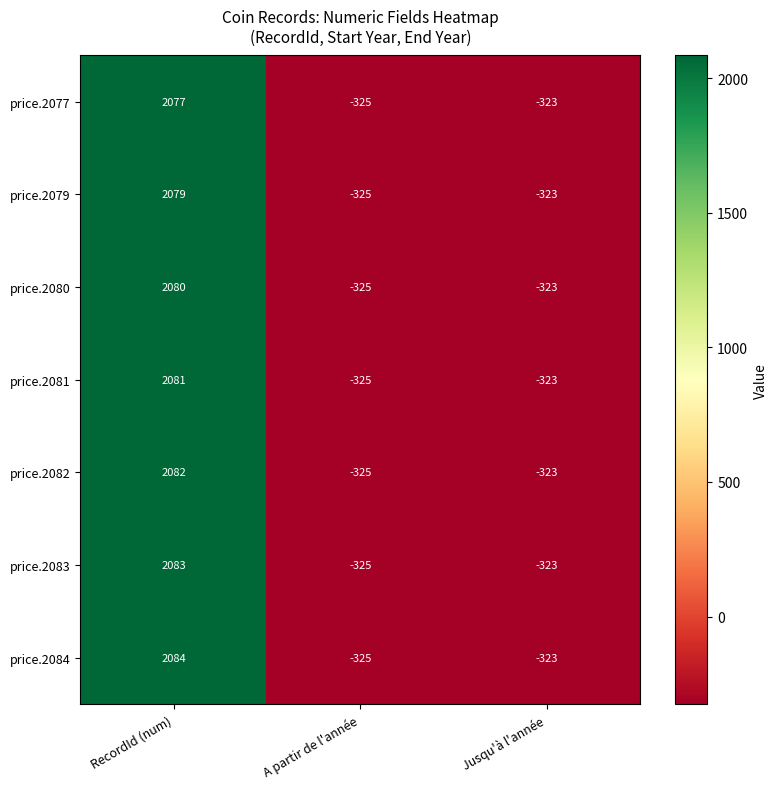

Which series has the widest spread of values?

price.2084